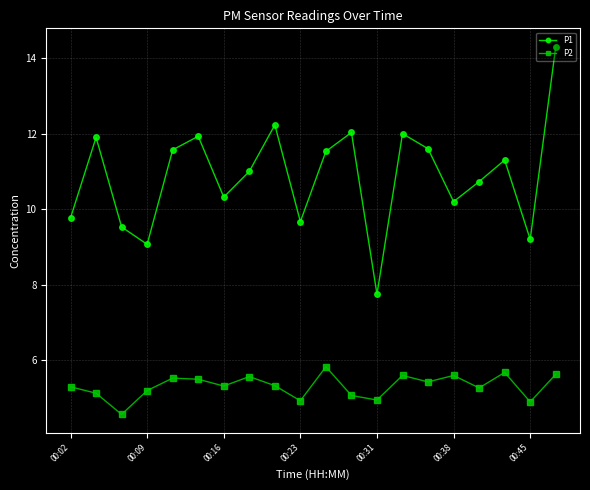

What is the difference between the second highest and minimum values in the P2 series?

1.1